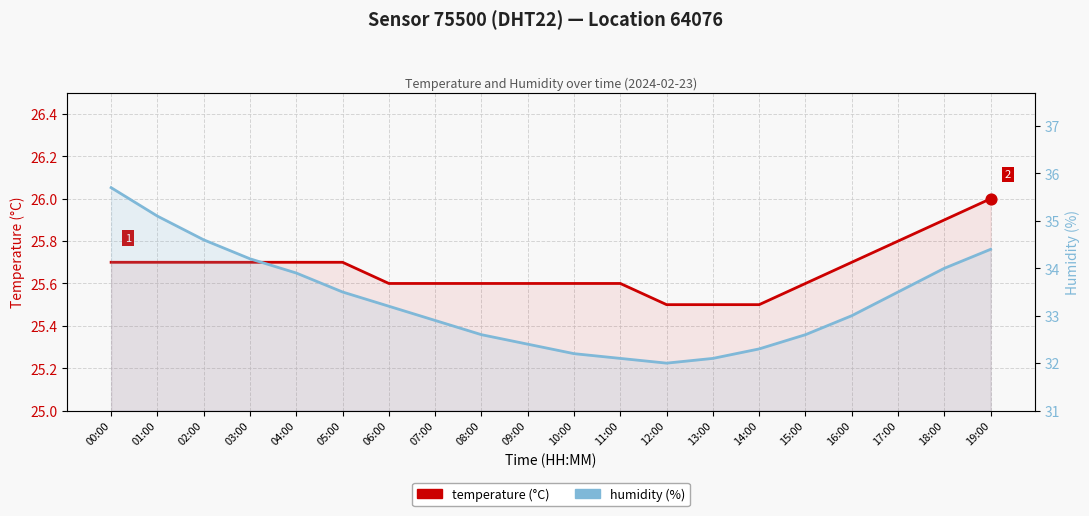

Which series contains the highest Y value?

humidity